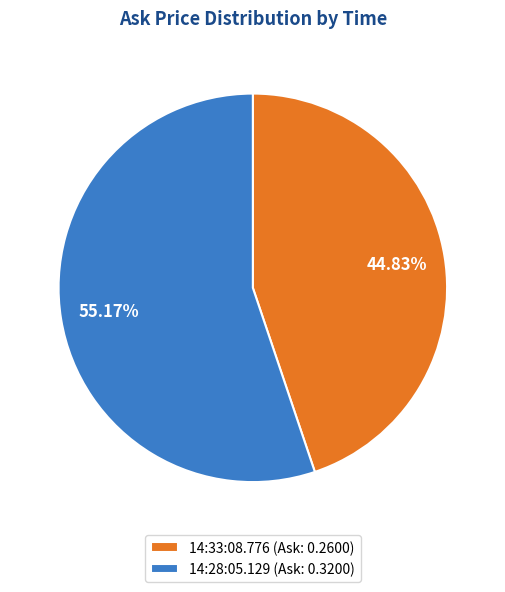

Which category has the smallest portion of the pie?

14:33:08.776